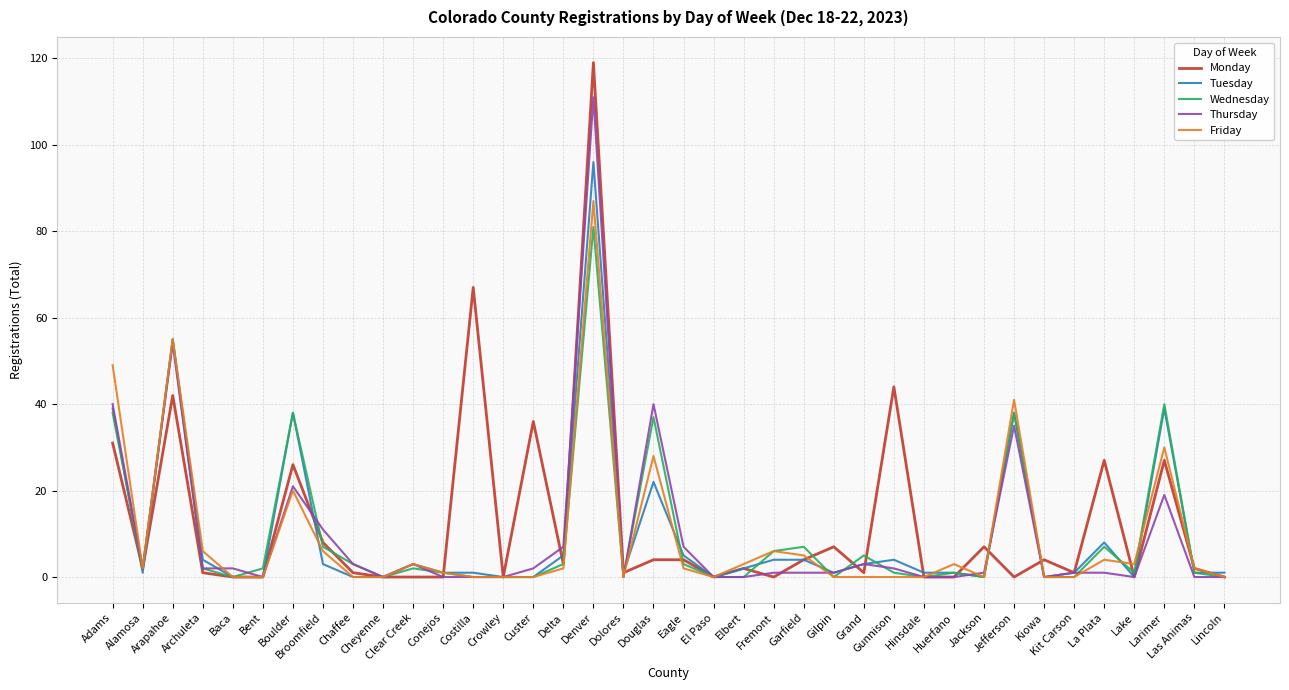

Reading left to right, transcribe all the data shown in this chart.

Monday: 31	2	42	1	0	0	26	8	1	0	0	0	67	0	36	3	119	1	4	4	0	2	0	4	7	1	44	0	0	7	0	4	1	27	0	27	2	0
Tuesday: 39	1	55	4	0	0	38	3	0	0	3	1	1	0	0	5	96	1	22	5	0	2	4	4	1	3	4	1	1	0	38	0	1	8	0	39	1	1
Wednesday: 38	2	55	2	0	2	38	7	3	0	2	1	0	0	0	3	81	0	37	3	0	0	6	7	0	5	1	0	1	0	38	0	0	7	1	40	1	0
Thursday: 40	2	54	2	2	0	21	11	3	0	3	0	0	0	2	7	111	0	40	7	0	0	1	1	1	3	2	0	0	1	35	0	1	1	0	19	0	0
Friday: 49	2	55	6	0	0	20	6	0	0	3	1	0	0	0	2	87	0	28	2	0	3	6	5	0	0	0	0	3	0	41	0	0	4	3	30	2	0